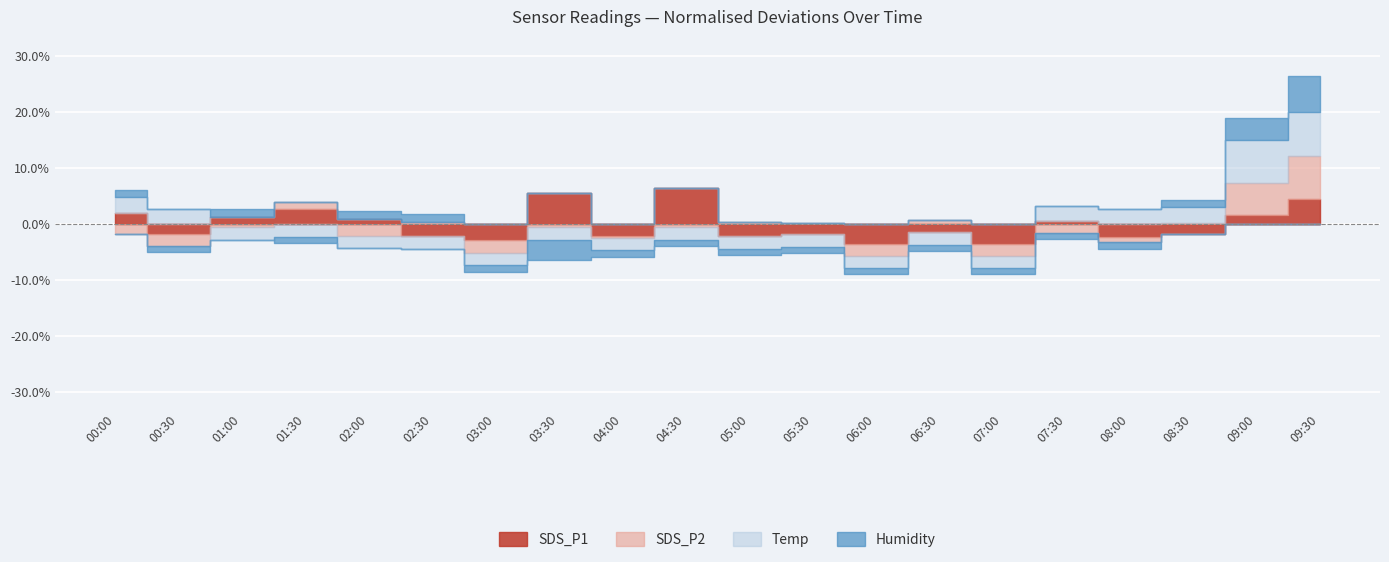

Which series changed the most between 01:30 and 04:30?

SDS_P1